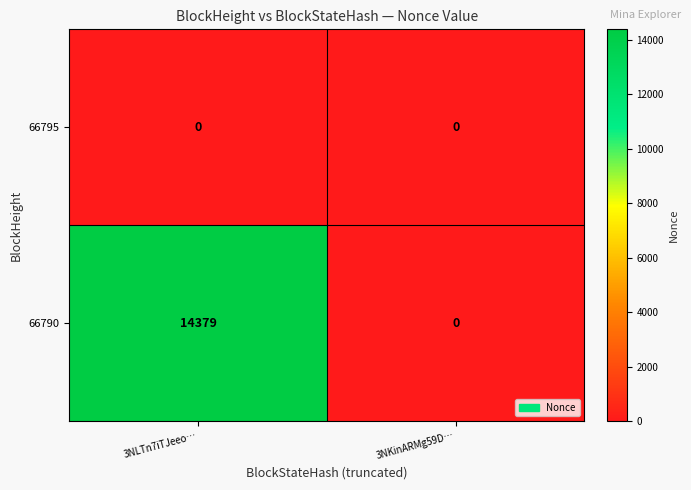

Rank the series by their maximum value, from lowest to highest.

66795, 66790